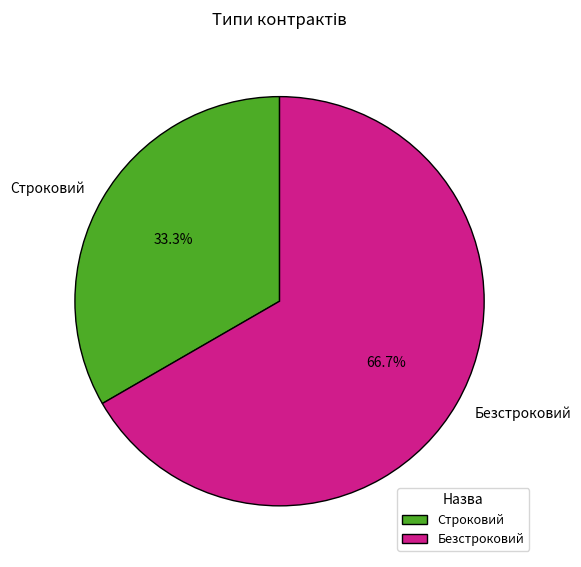

What portion of the pie excludes Безстроковий?

33.3%